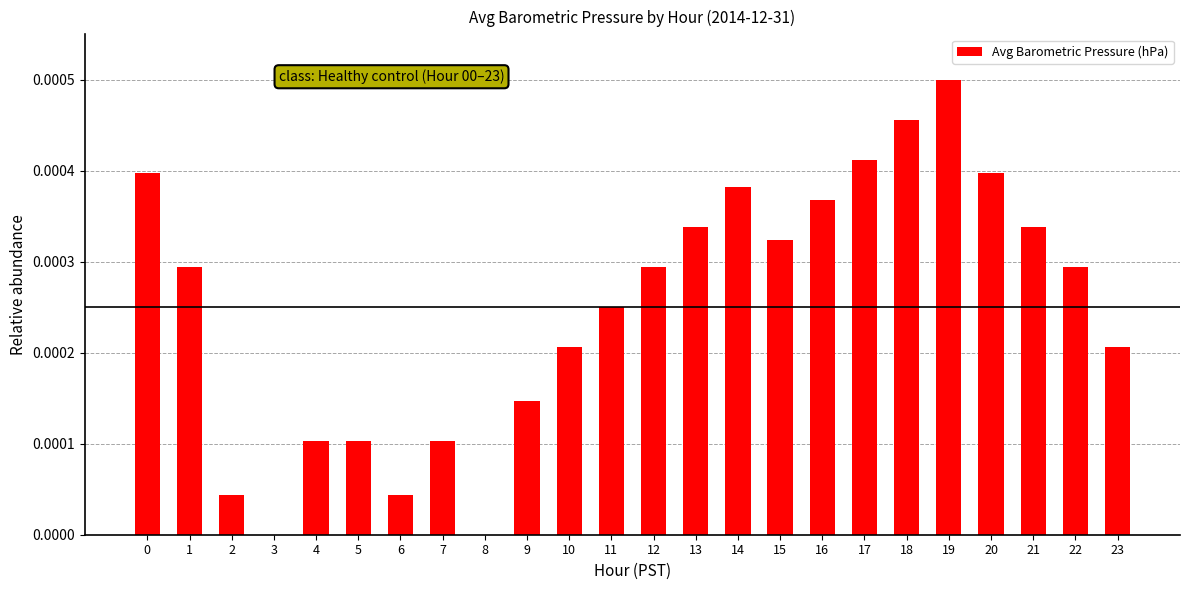

Is it true that the value at 13 is 0.0?

True